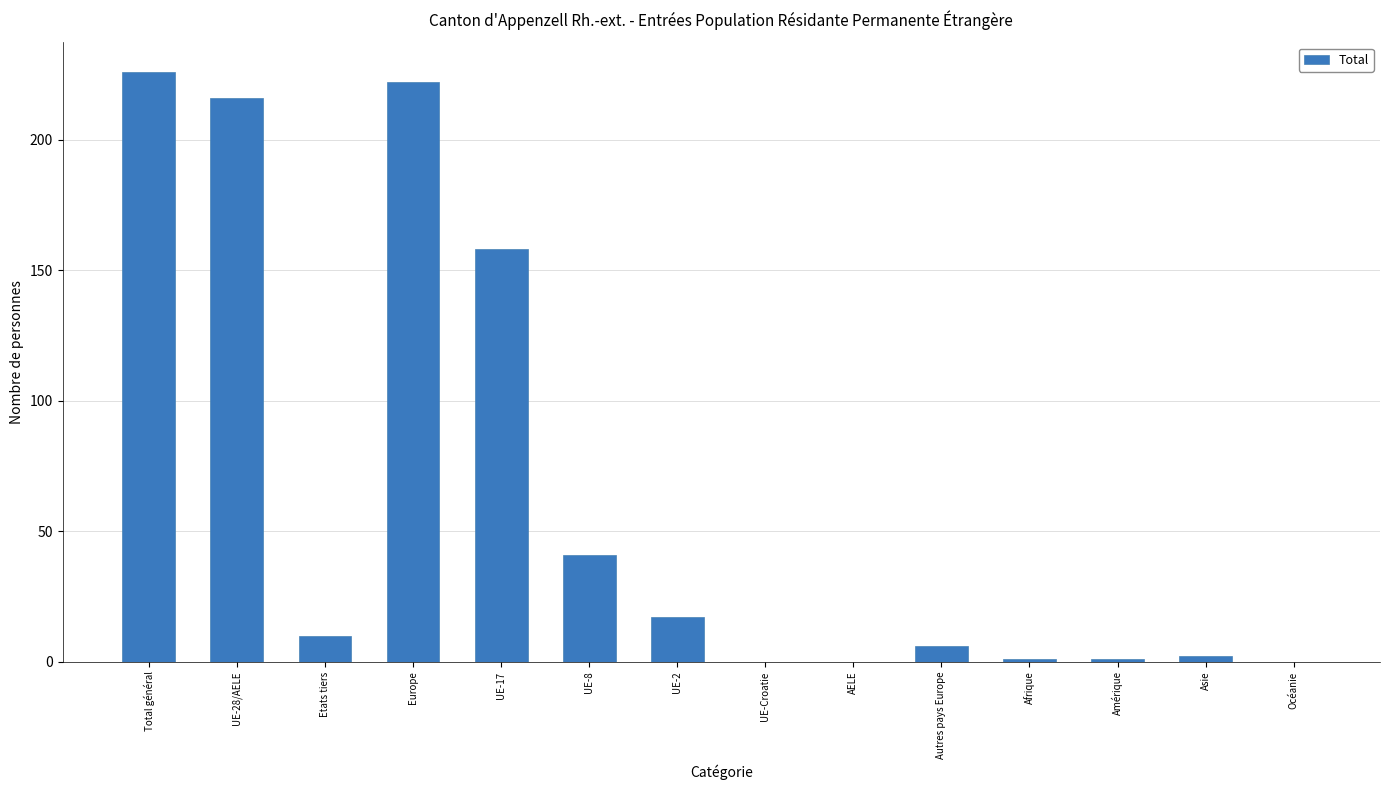

Does the chart contain stacked bars?

No